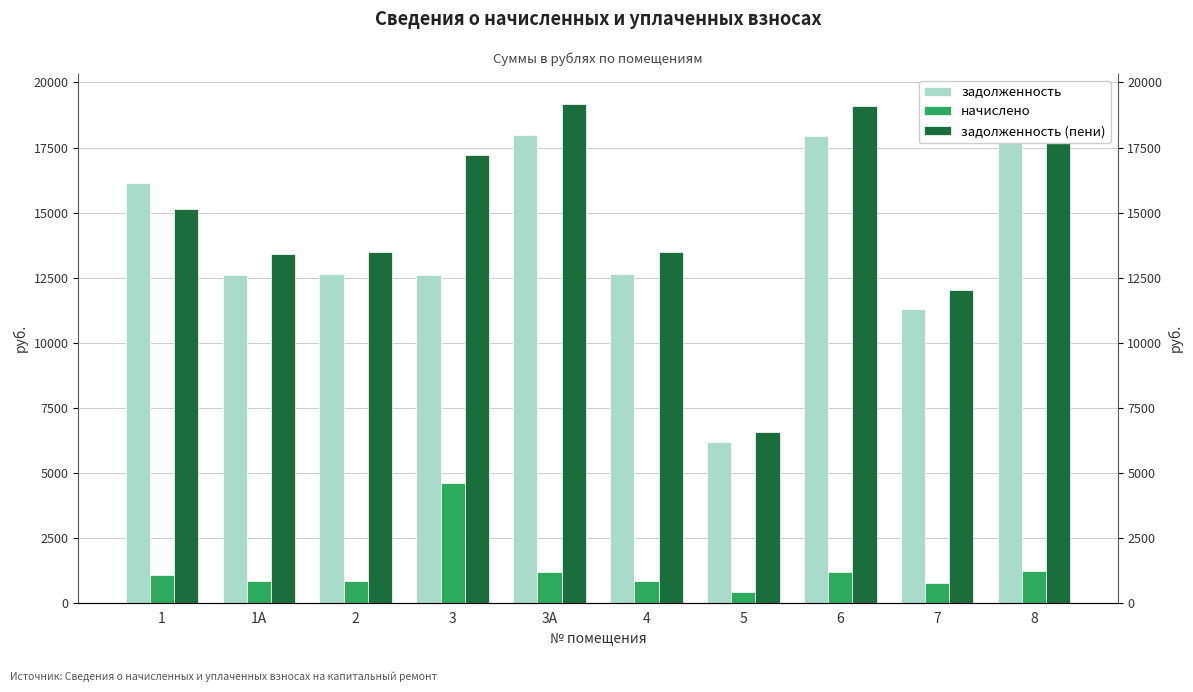

Which series changed the most between 7 and 8?

задолженность (пени)